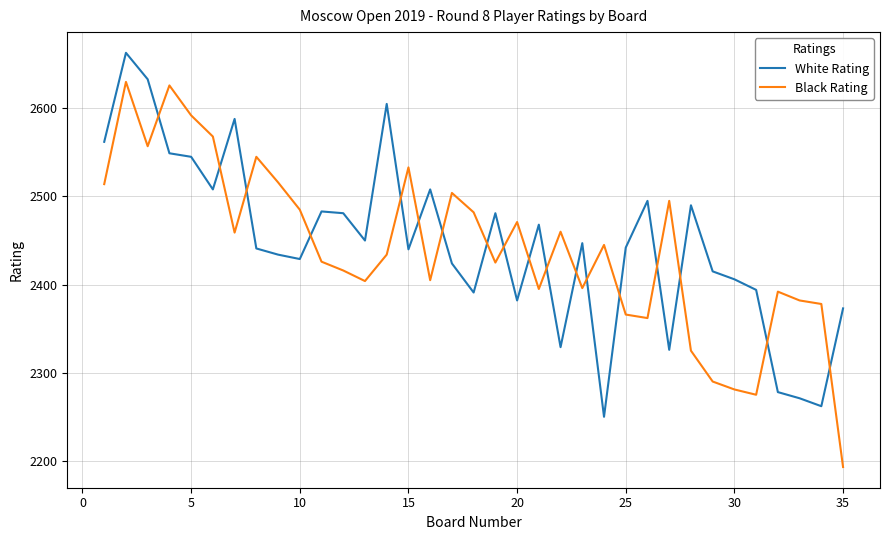

After their last crossing, which series has the higher values: White Rating or Black Rating?

White Rating